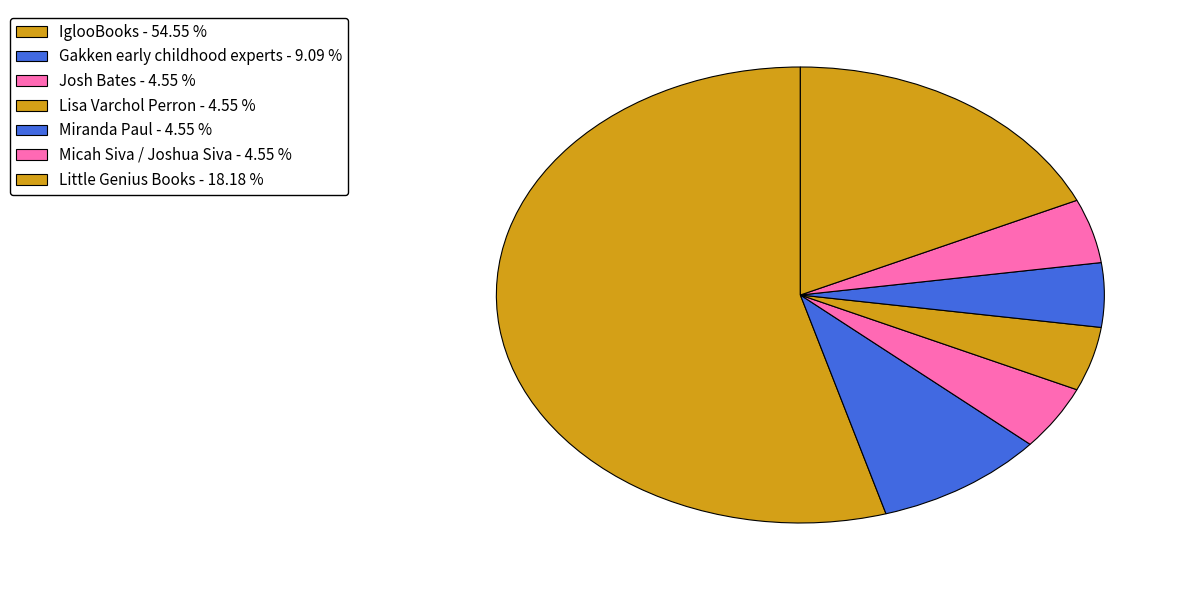

Combined, do Josh Bates and Gakken early childhood experts account for over 50%?

No